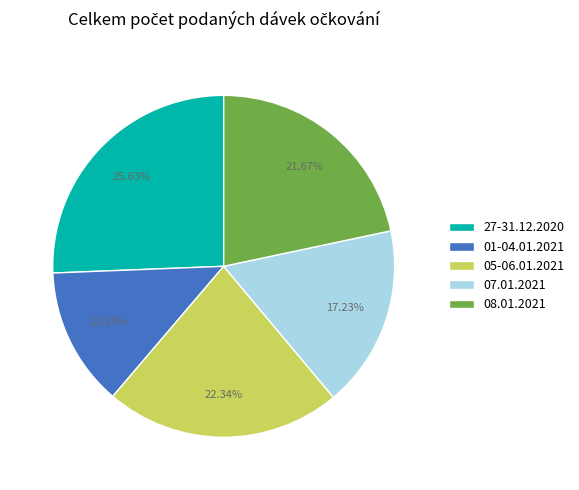

Do 01-04.01.2021 and 05-06.01.2021 together represent more than half of the pie?

No